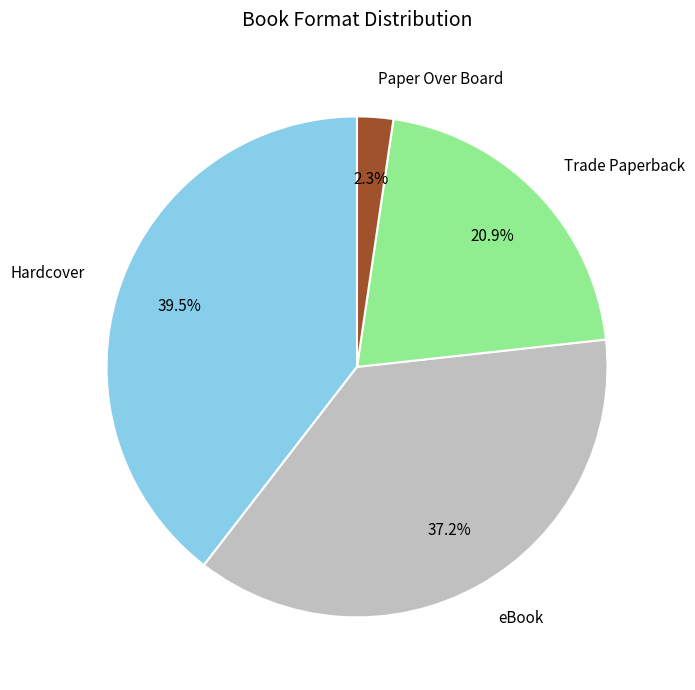

Rank the categories by value from highest to lowest.

Hardcover, eBook, Trade Paperback, Paper Over Board